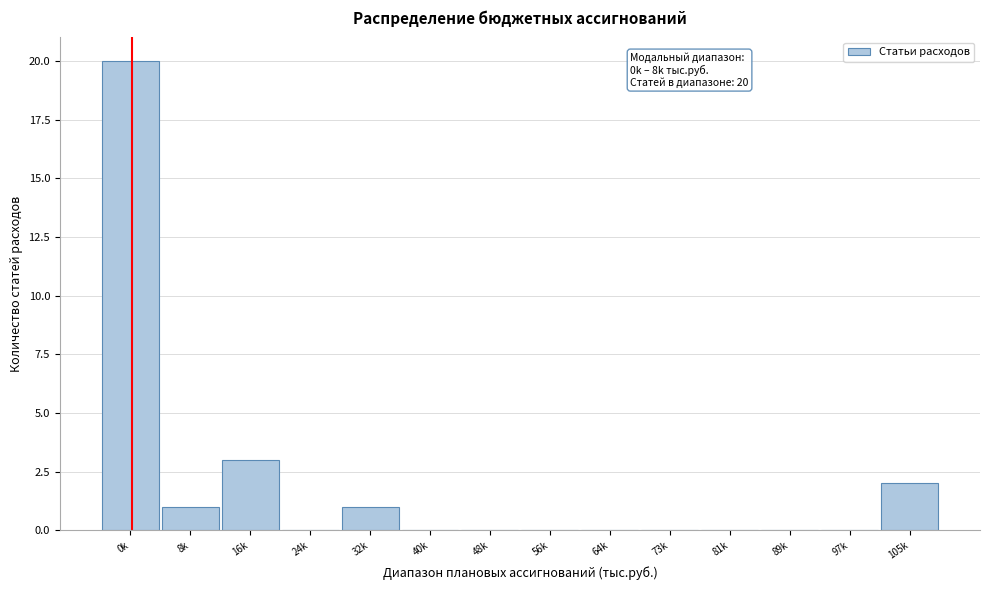

Reading left to right, what are all the values shown in this chart?

0k=20	8k=1	16k=3	24k=0	32k=1	40k=0	48k=0	56k=0	64k=0	73k=0	81k=0	89k=0	97k=0	105k=2